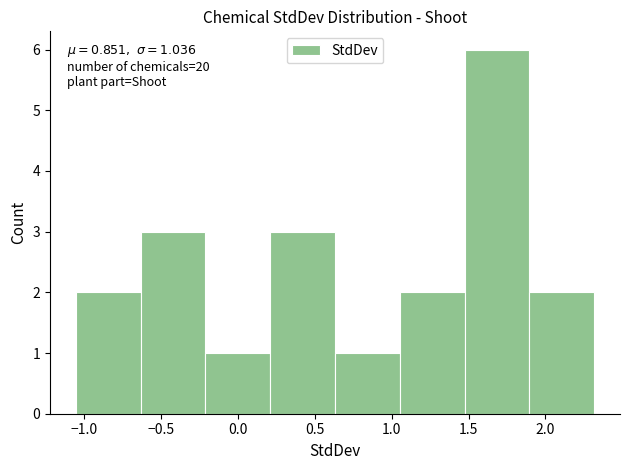

Which range on the x-axis has the tallest bar?

1.45 to 1.90